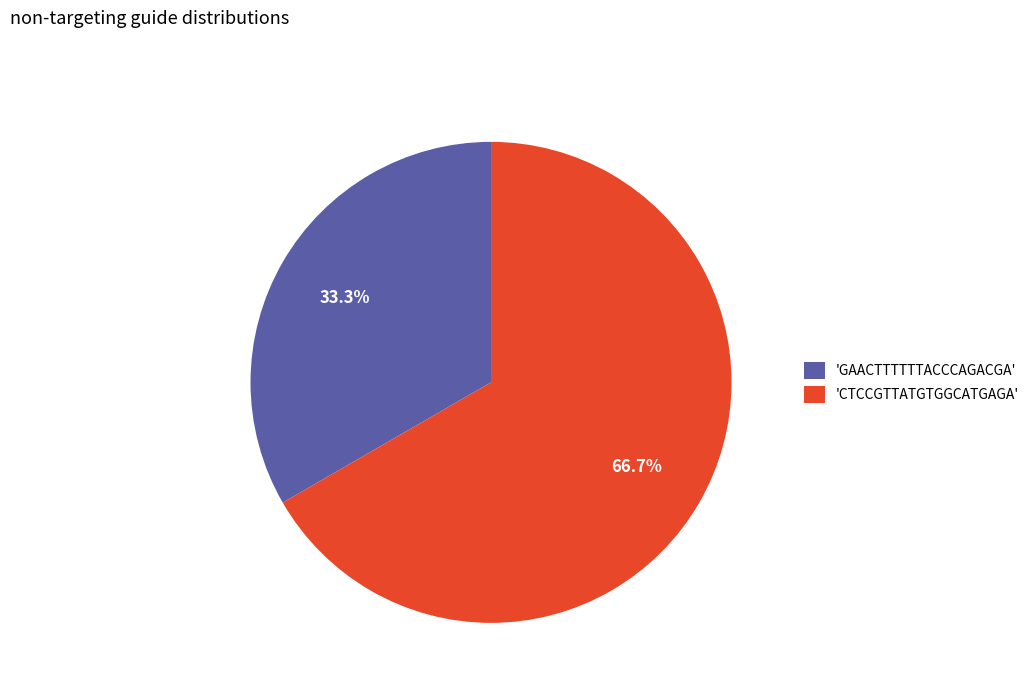

How many segments does this pie chart have?

2